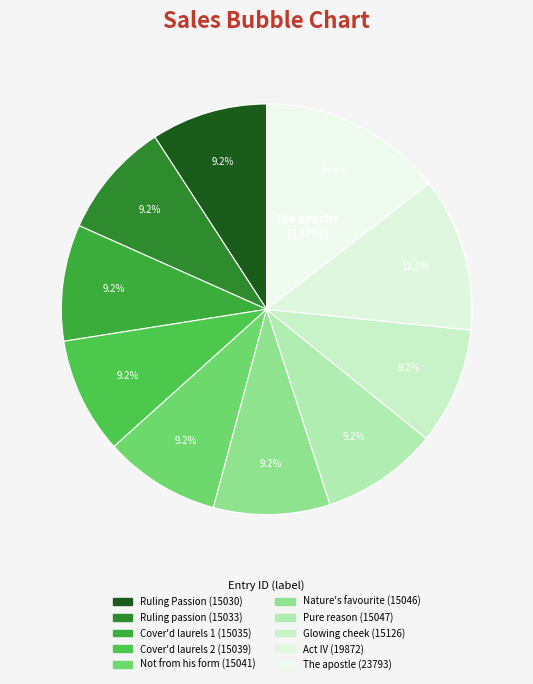

How many slices are in this pie chart?

10